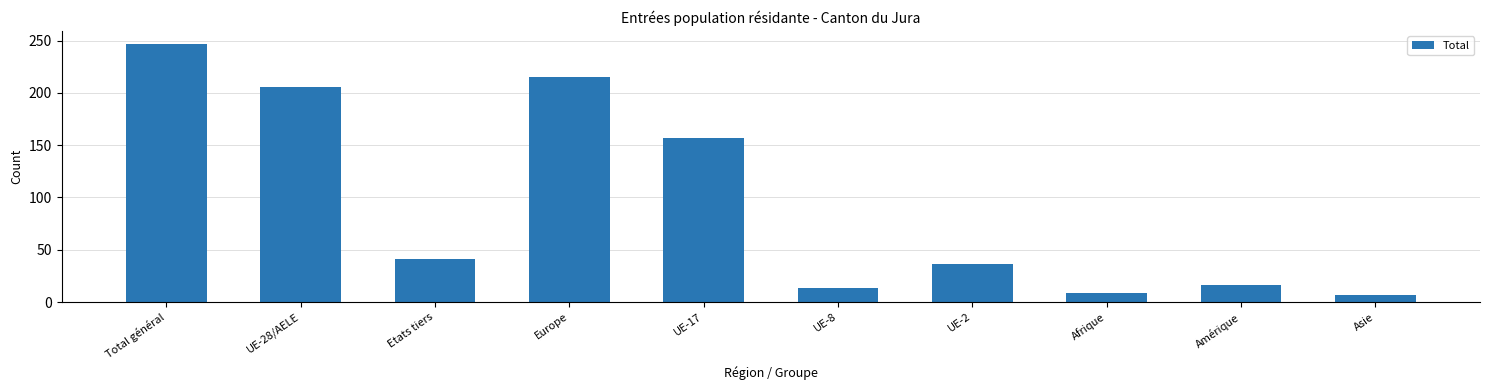

Reading left to right, what are all the values shown in this chart?

247	206	41	215	157	13	36	9	16	7